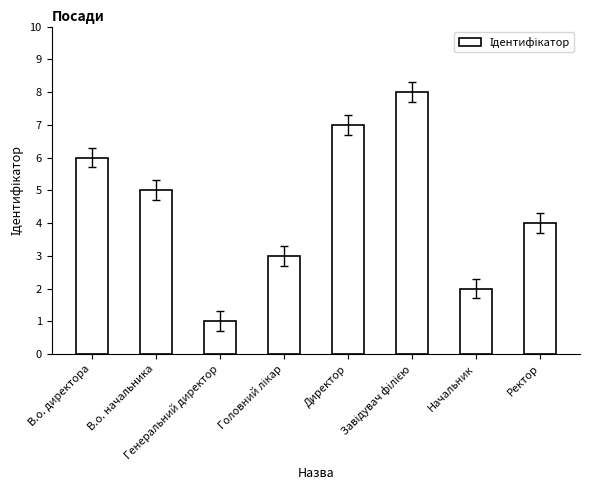

Where does the data first go above 5?

В.о. директора